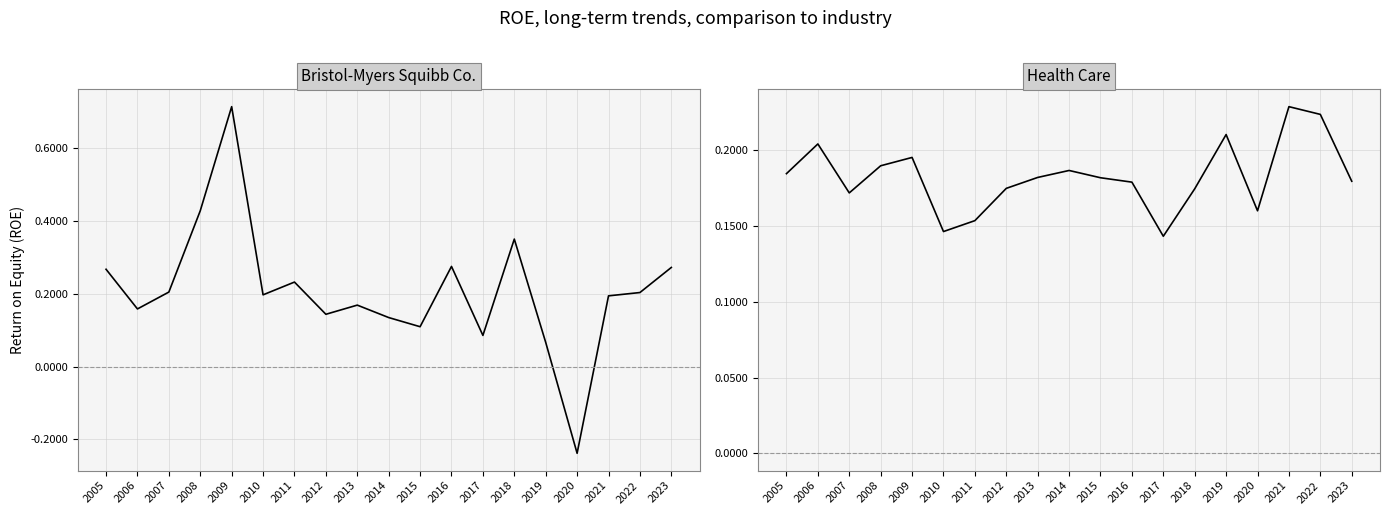

At which label is Bristol-Myers Squibb Co. closest to 0?

2019